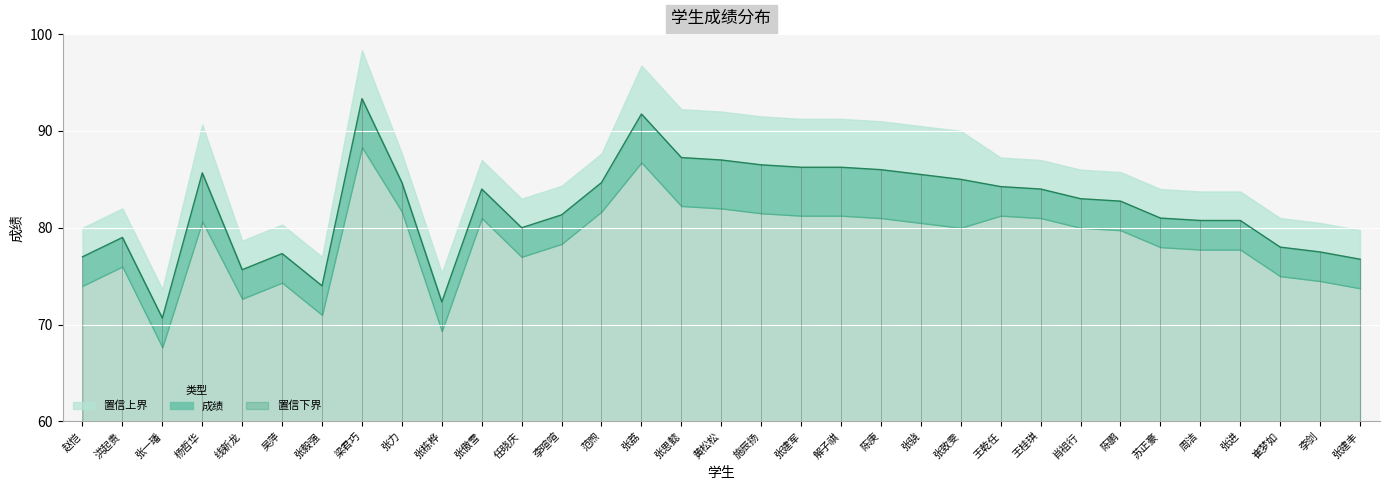

Rank the categories by value from lowest to highest.

张一璠, 张栋桦, 张毅强, 线新龙, 张建丰, 赵恺, 吴萍, 李剑, 崔梦如, 洪起贵, 任晓庆, 周洁, 张进, 苏正豪, 李喧喧, 陈鹏, 肖祖行, 张傲雪, 王桂琪, 王乾任, 张力, 范煦, 张致雯, 张骁, 杨哲华, 陈庚, 张建军, 解子祺, 施辰扬, 黄松松, 张思懿, 张荔, 梁君巧